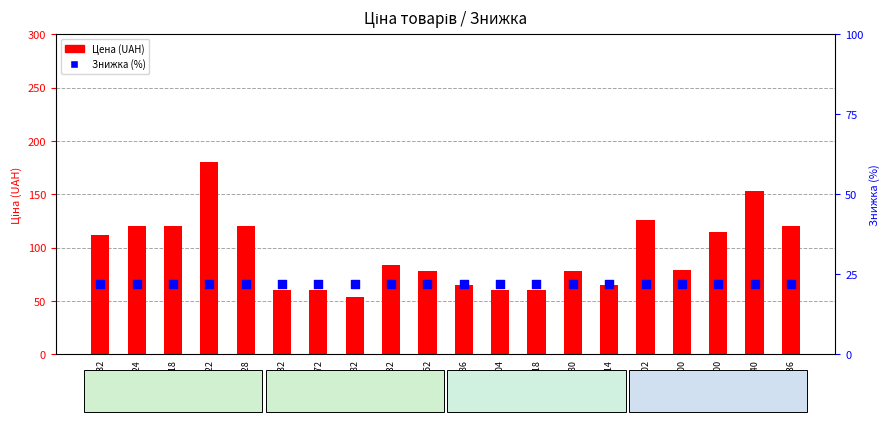

Is the value of Скидка at ua6456636 greater than the value of Цена at ua6072700?

No